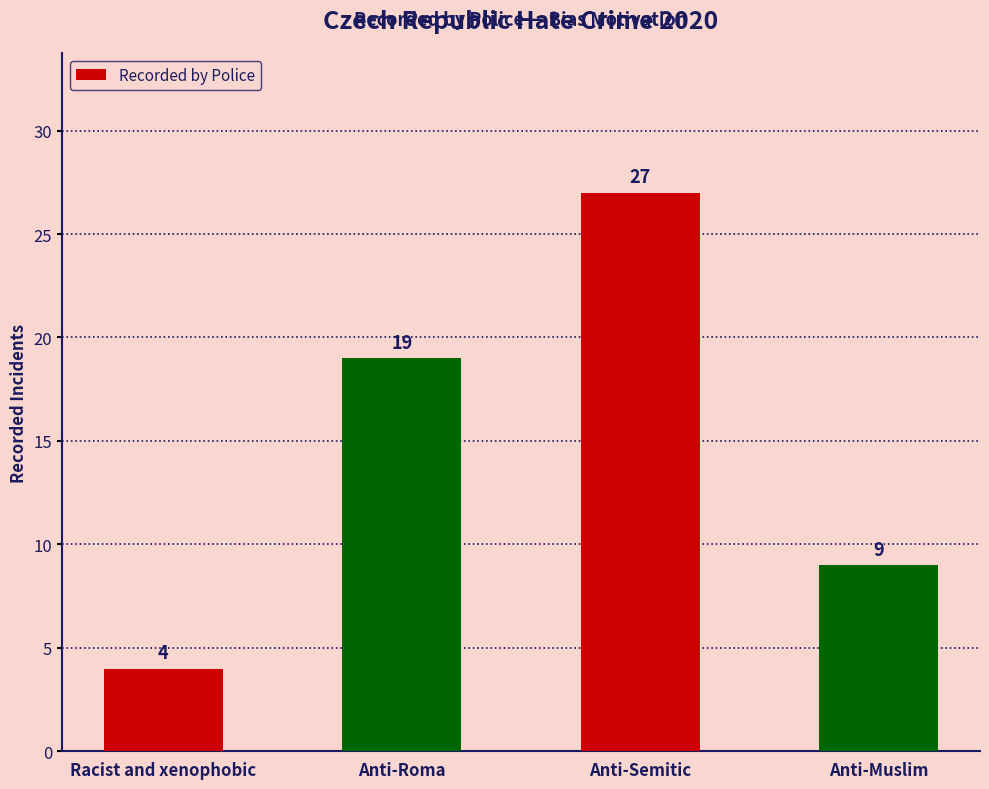

Are the bars horizontal?

No